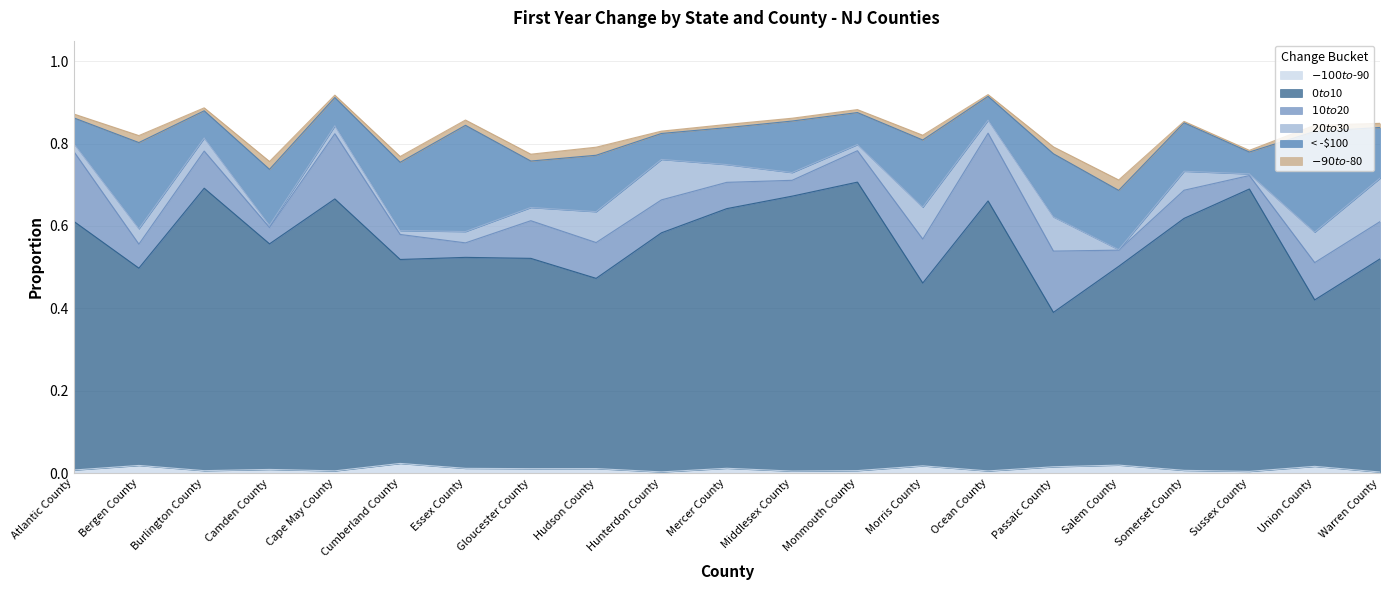

What position from the right is Middlesex County?

10